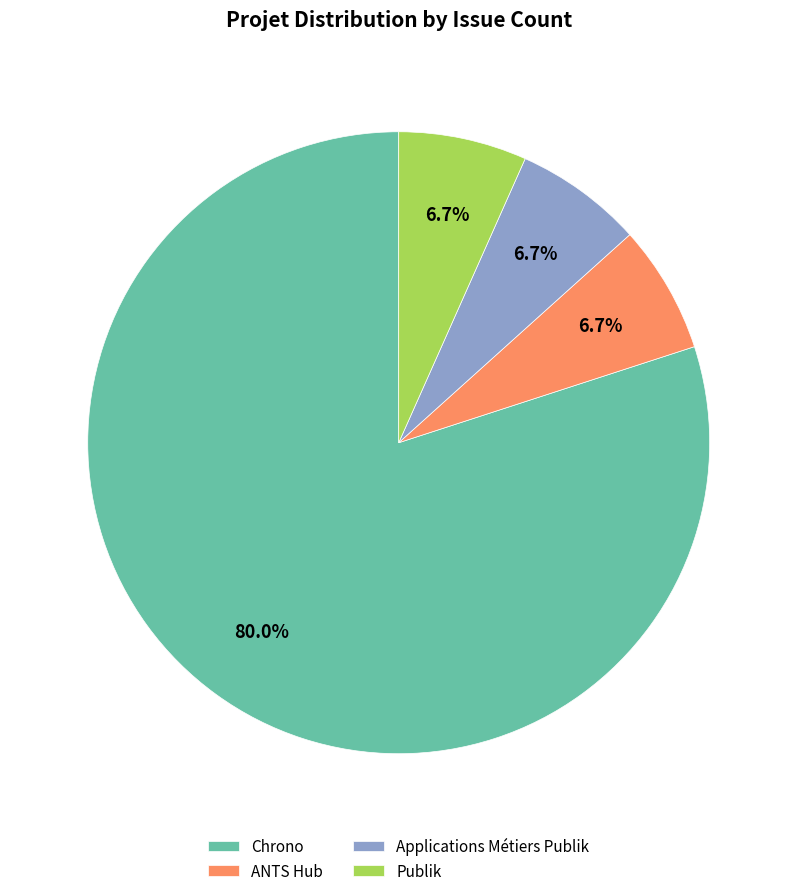

What is the largest slice in the pie chart?

Chrono